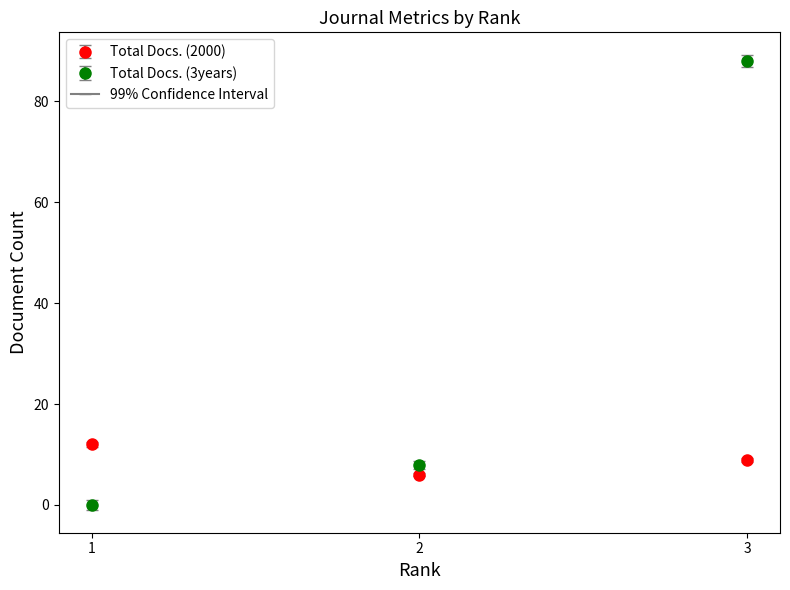

At 2, list the series in order from largest to smallest.

Total Docs. (3years), Total Docs. (2000)